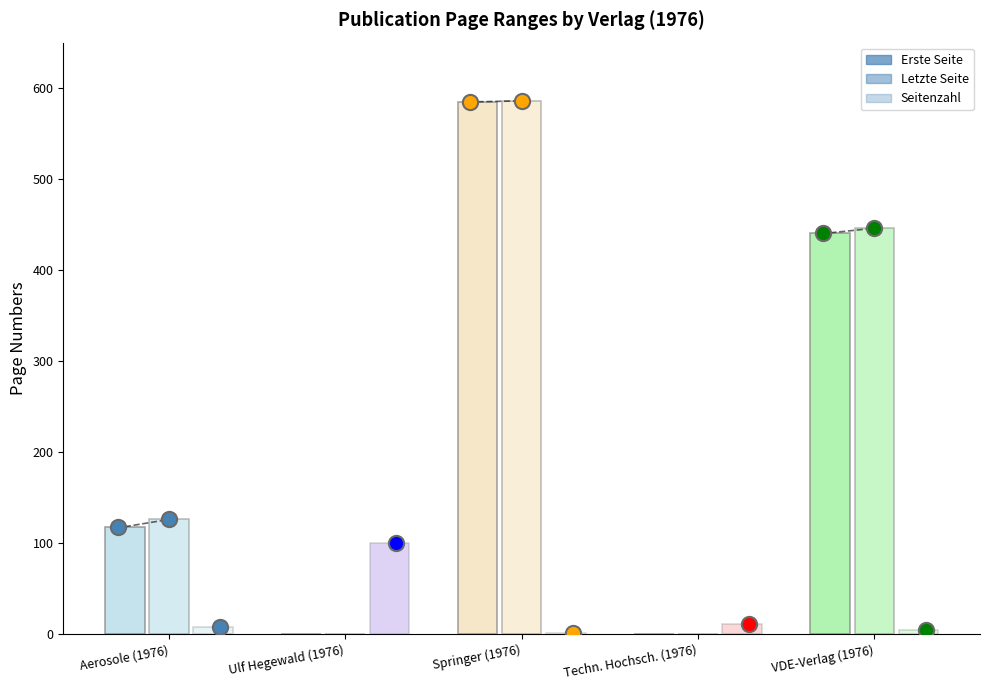

What is the total value across all series at Techn. Hochsch. (1976)?

11